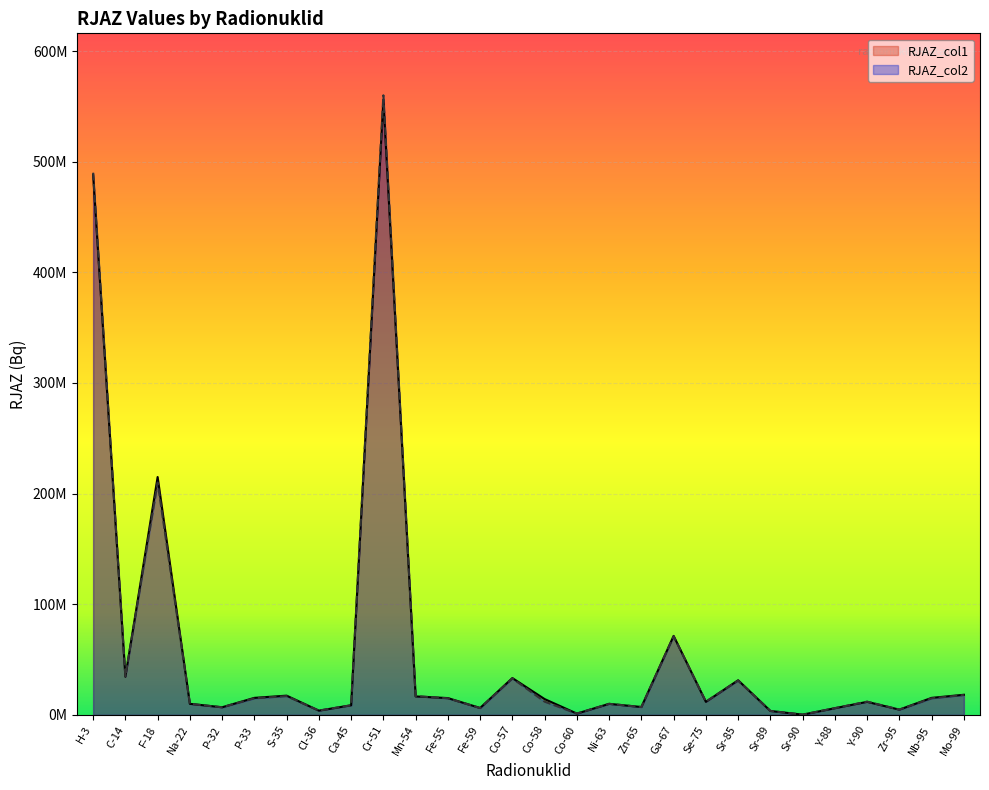

Where is the first local minimum for RJAZ_col1?

C-14